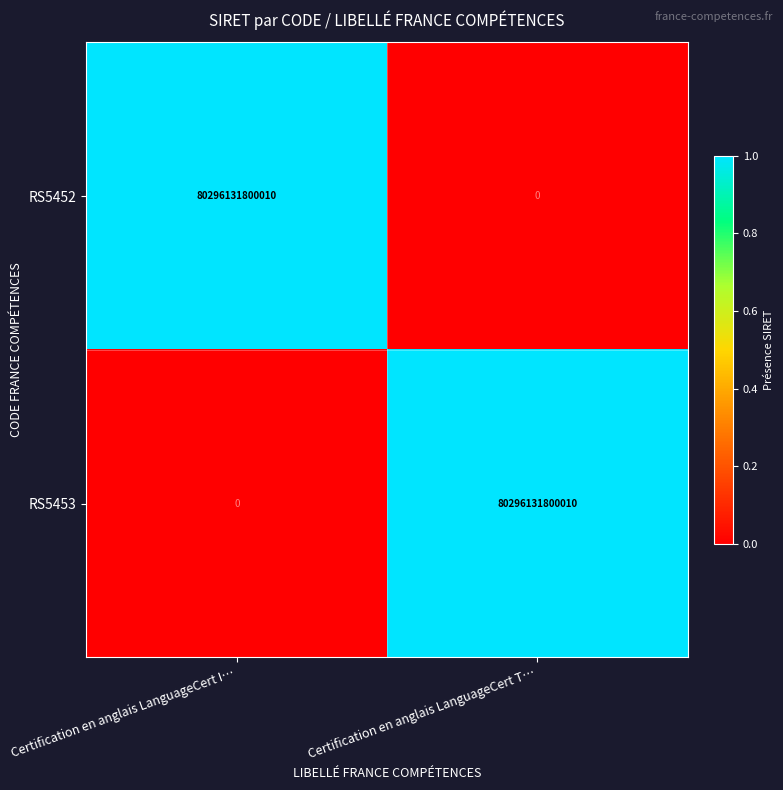

List the labels in order of RS5452 value, largest first.

Certification en anglais LanguageCert I…, Certification en anglais LanguageCert T…